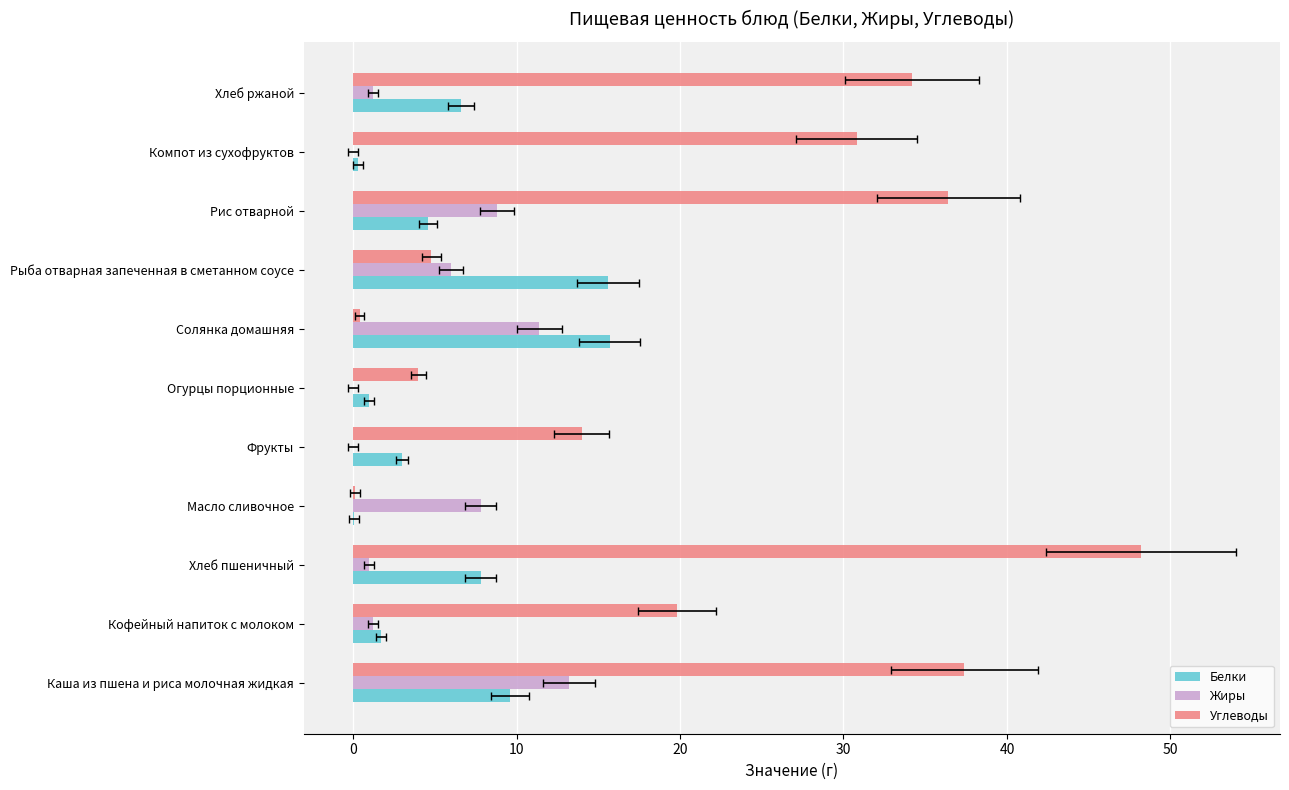

What is the value of the Углеводы bar at the 8th from the left?

4.8